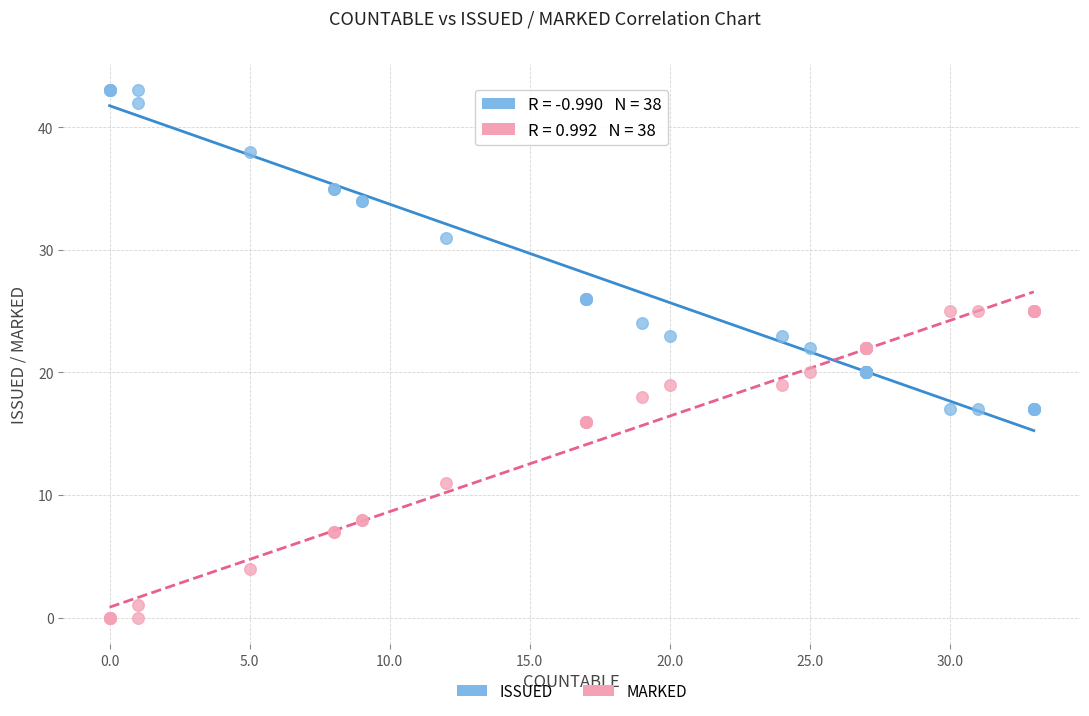

Which series contains the highest Y value?

ISSUED